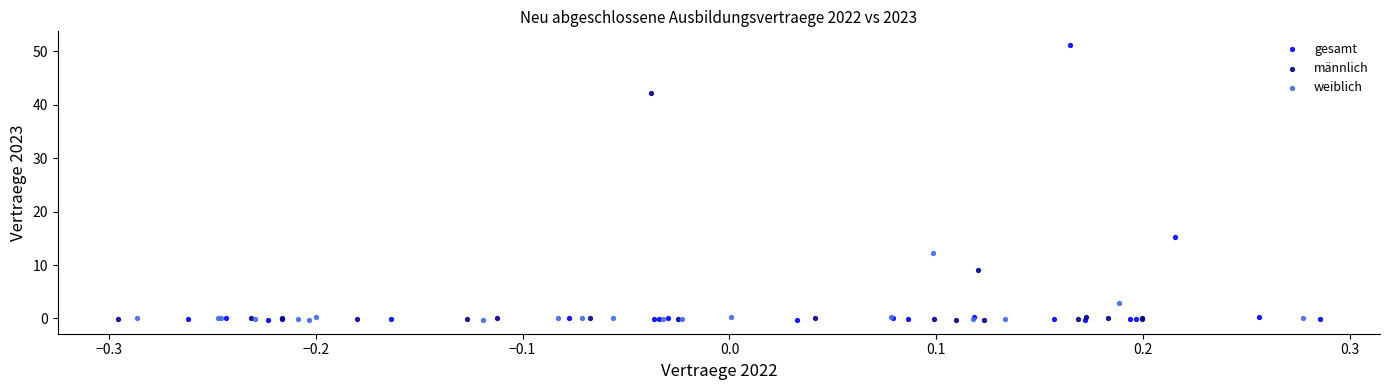

Which series reaches the maximum Y coordinate?

gesamt